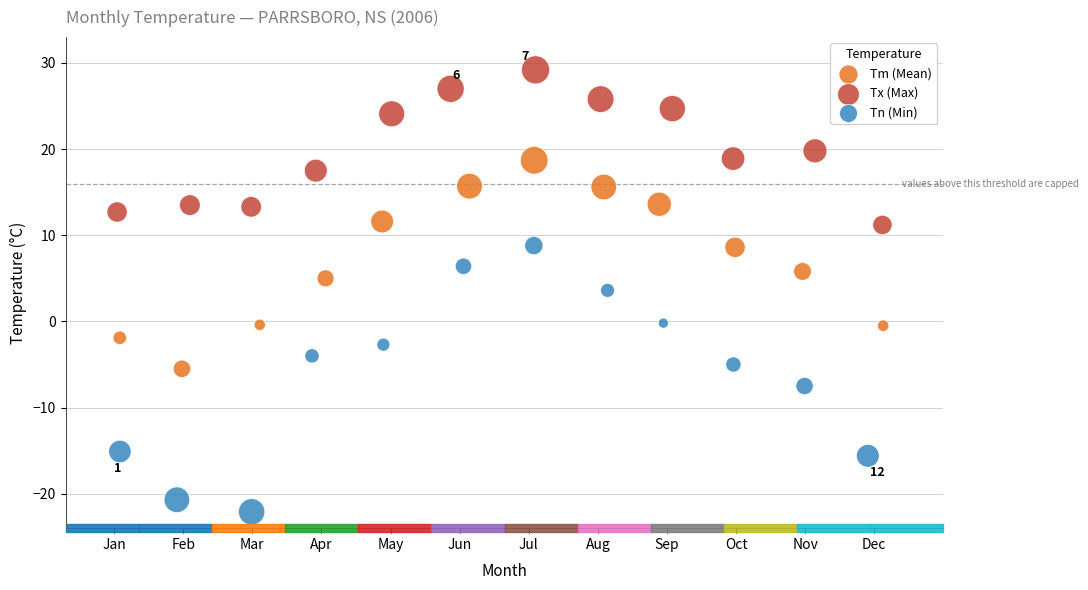

Which series has the largest Y range (max minus min)?

Tn (Min)